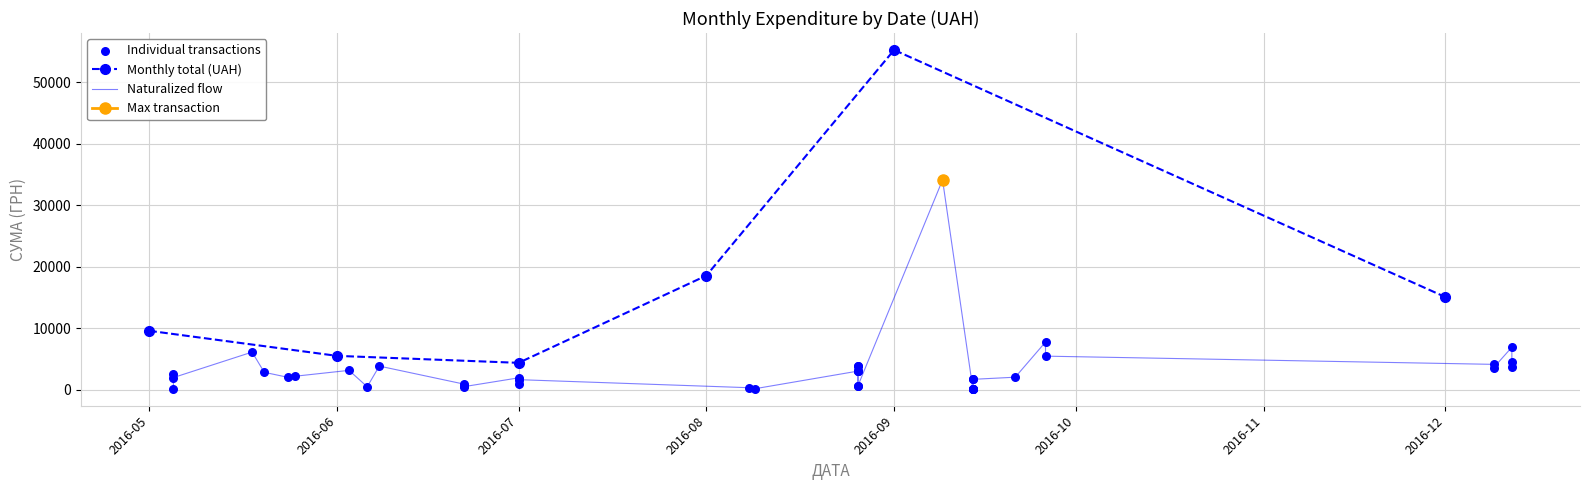

True or false: Monthly total (UAH) has more than 1 points higher than both neighbors.

False